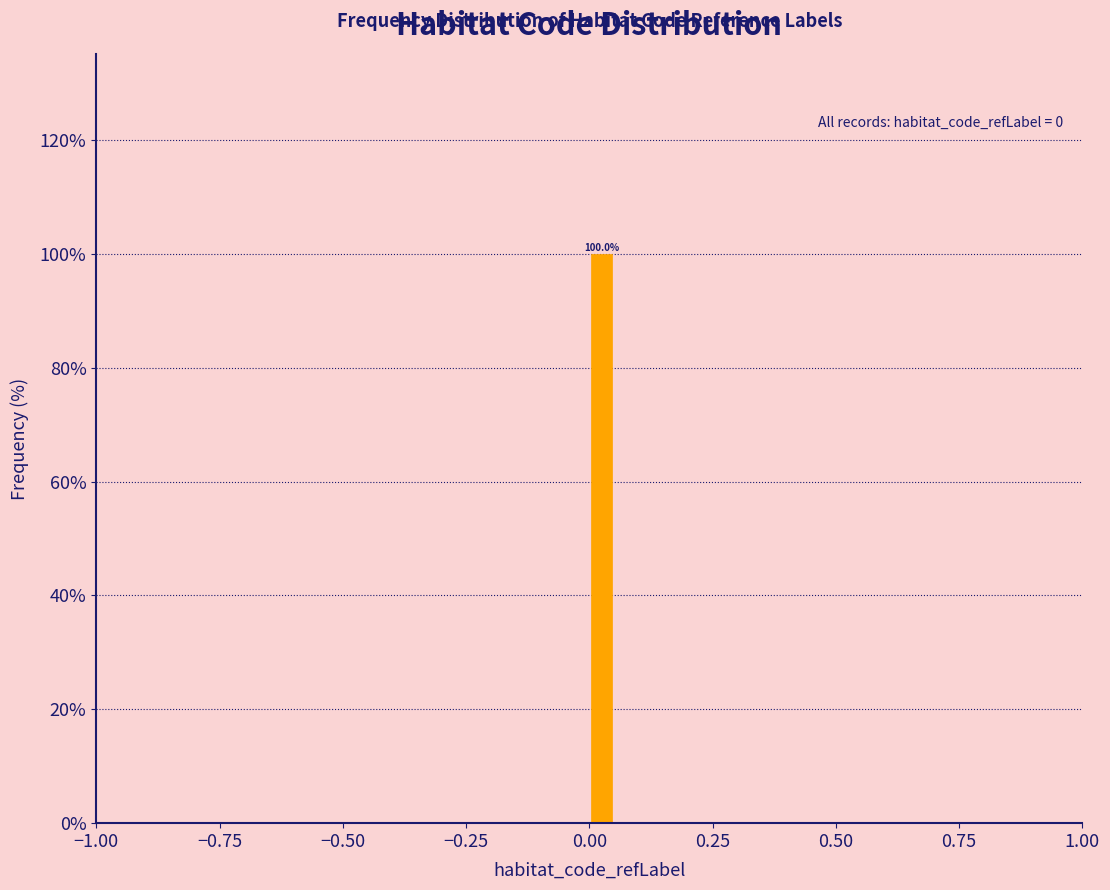

Read against the x-axis, roughly where is the centre of the tallest bar?

0.05